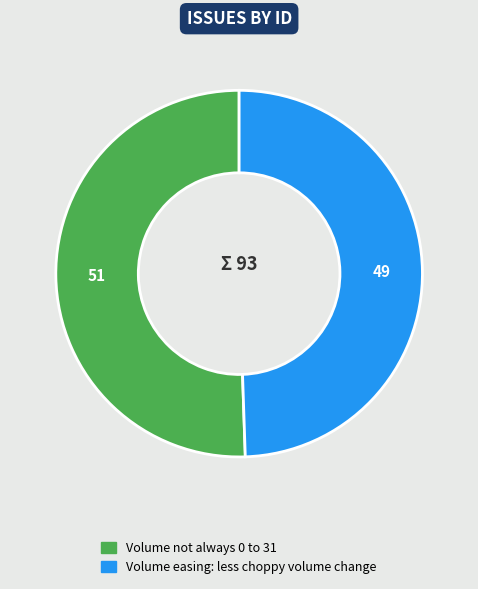

Count the number of slices in the pie.

2